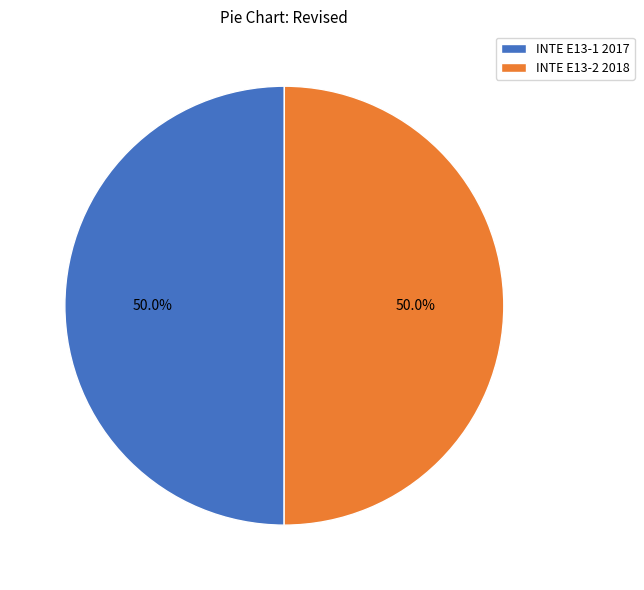

What is the total percentage of INTE E13-2 2018 and INTE E13-1 2017?

100.0%